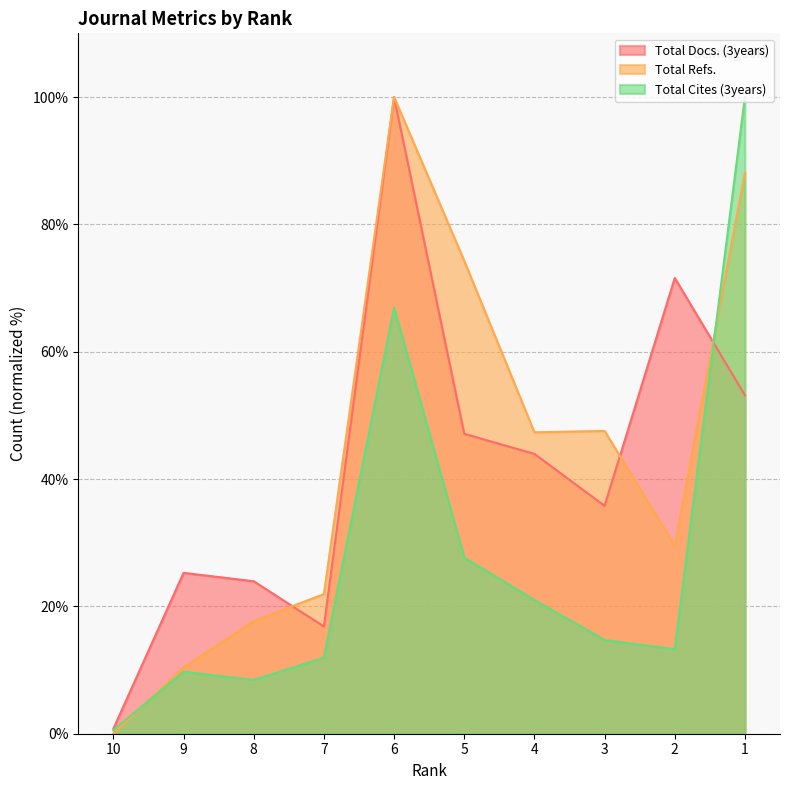

What is the average value of the Total Cites (3years) series?

27.4